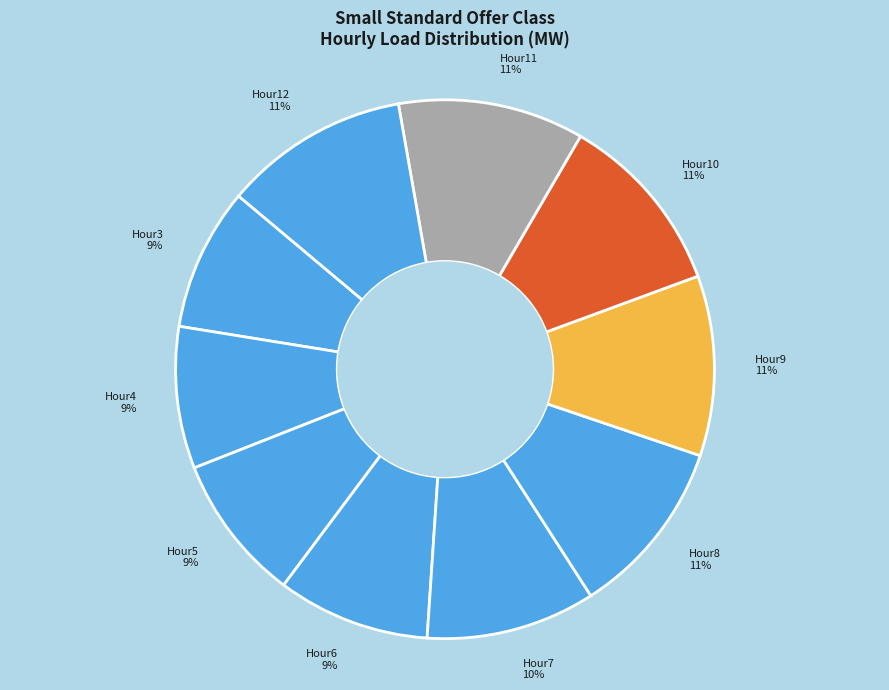

To the nearest percent, what is the combined percentage of Hour9 and Hour8?

22%